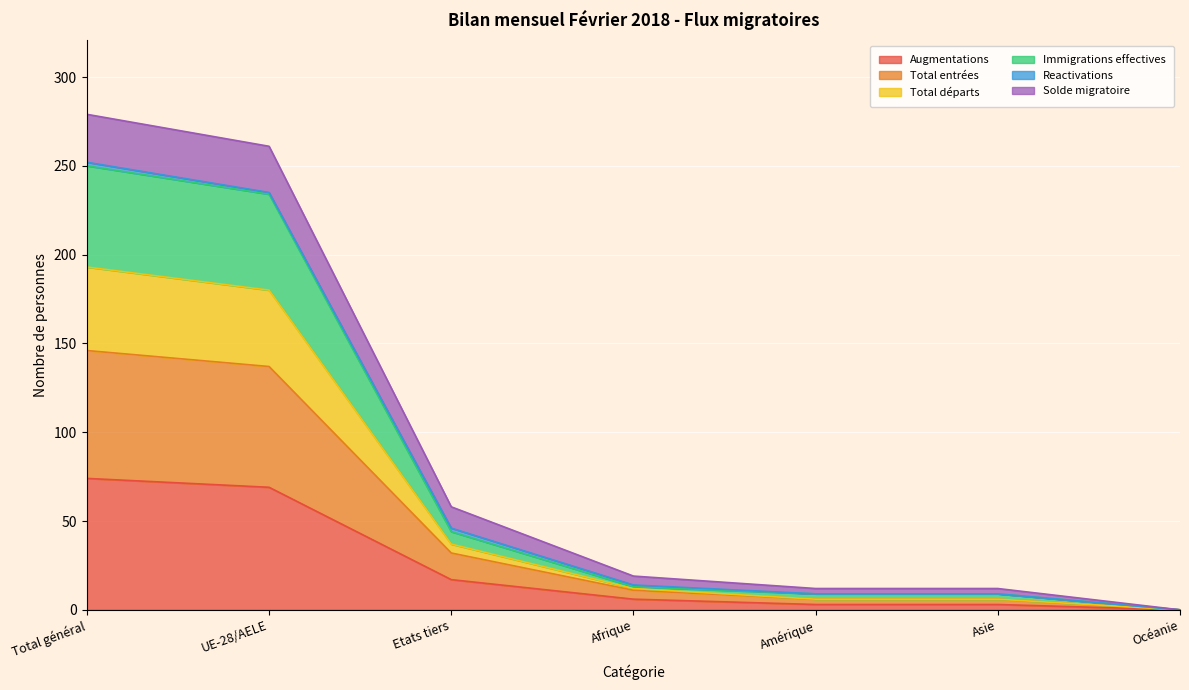

True or false: Solde migratoire has more than 1 interior local peaks.

False